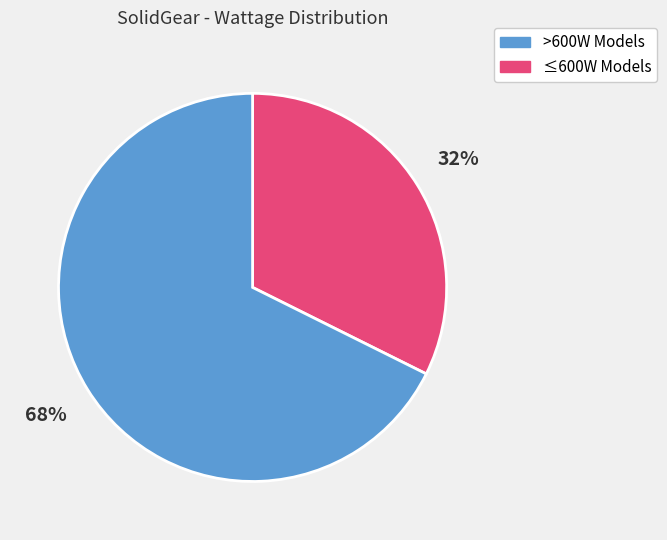

Does any single category account for the majority?

Yes